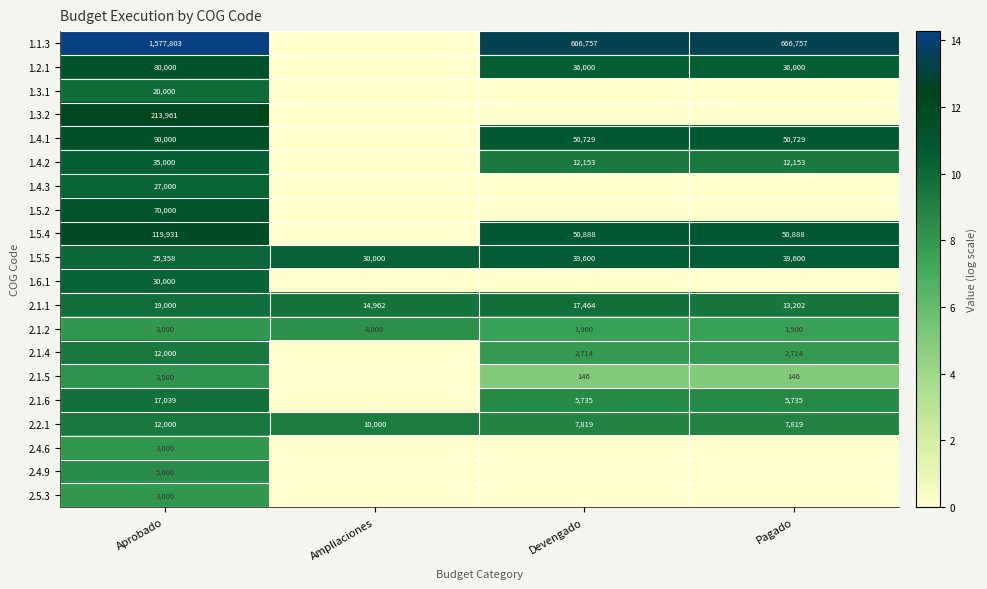

What is the sum of the 2.2.1 values at Pagado and Devengado?

15638